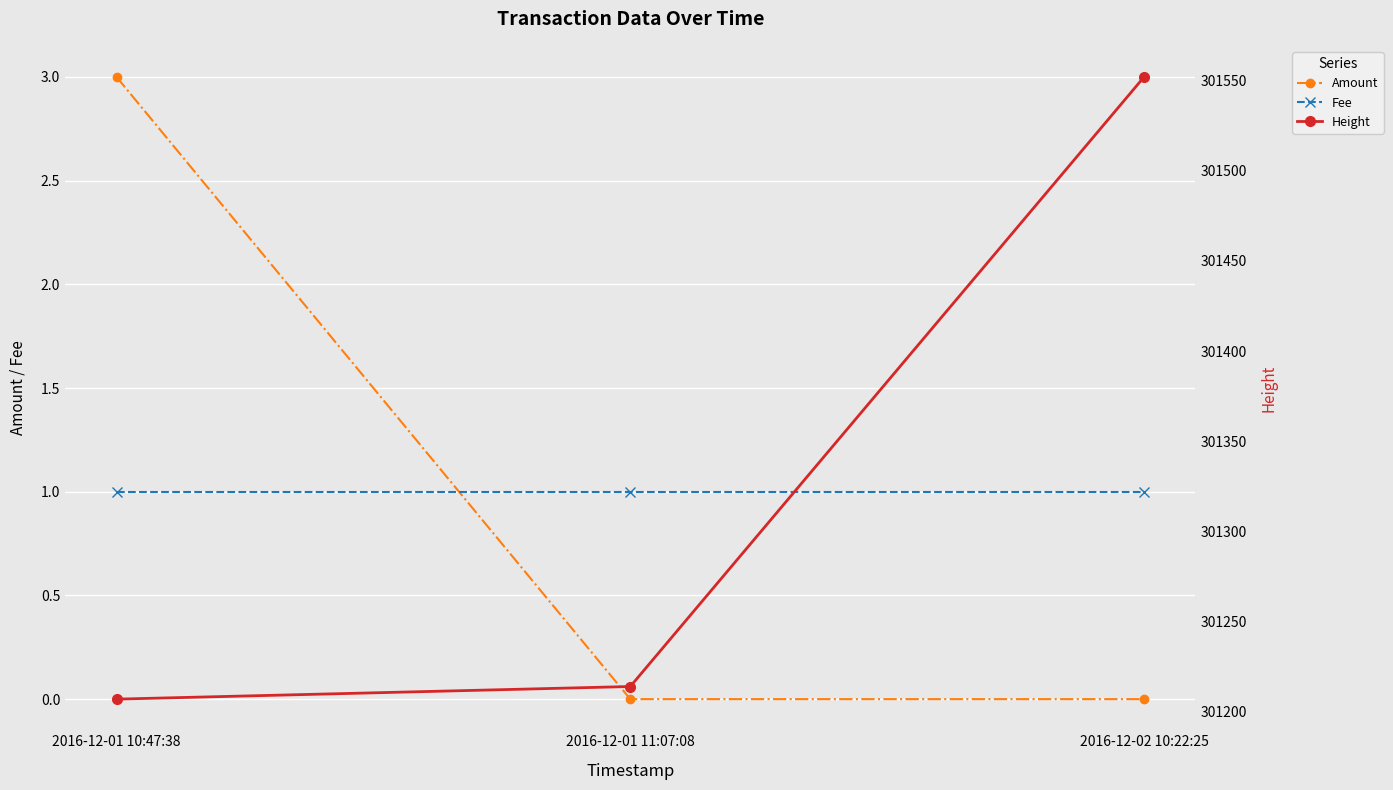

Rank the series by their maximum value, from lowest to highest.

Fee, Amount, Height